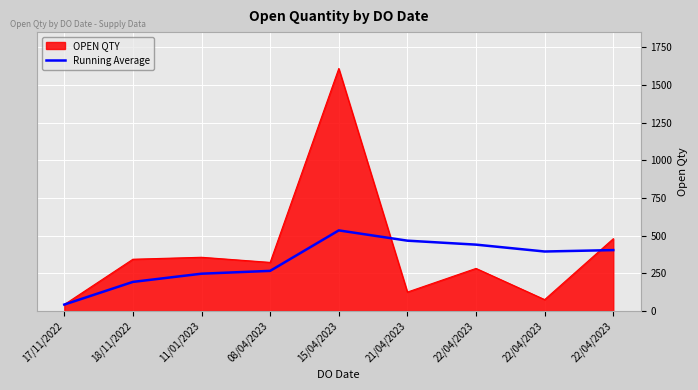

How many lines are shown in the chart?

2